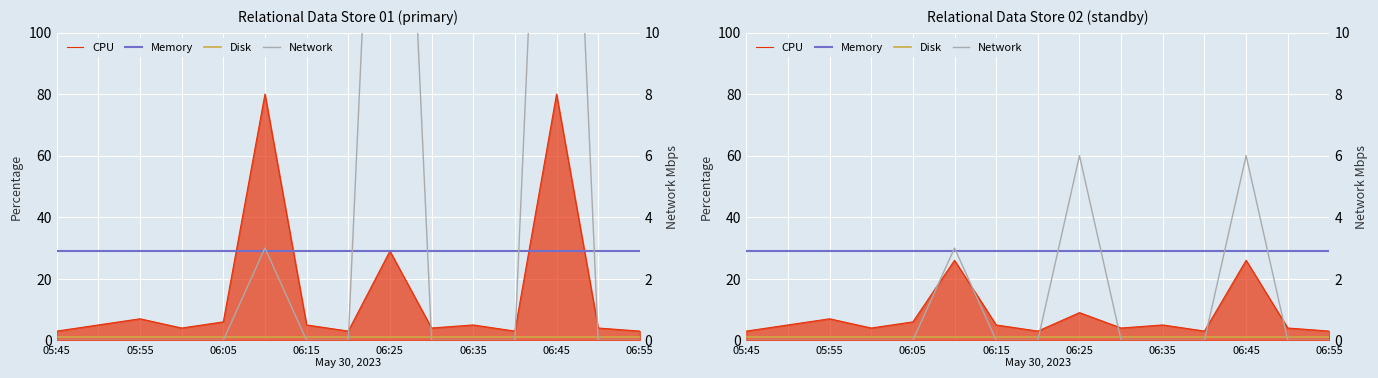

How many positive values does the Network series have?

3